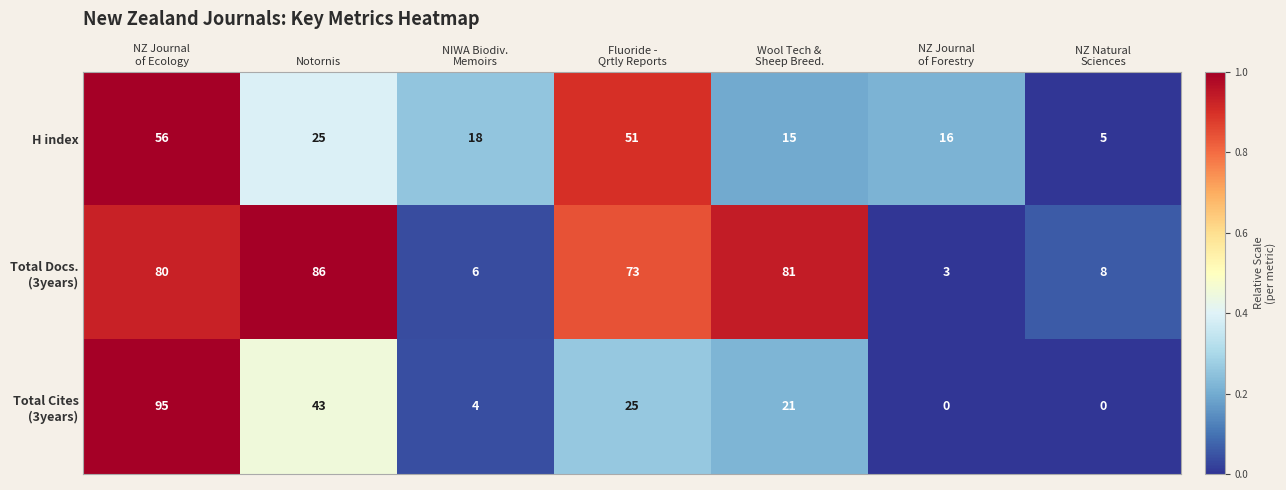

What is the difference between the maximum and minimum values in the H index series?

51